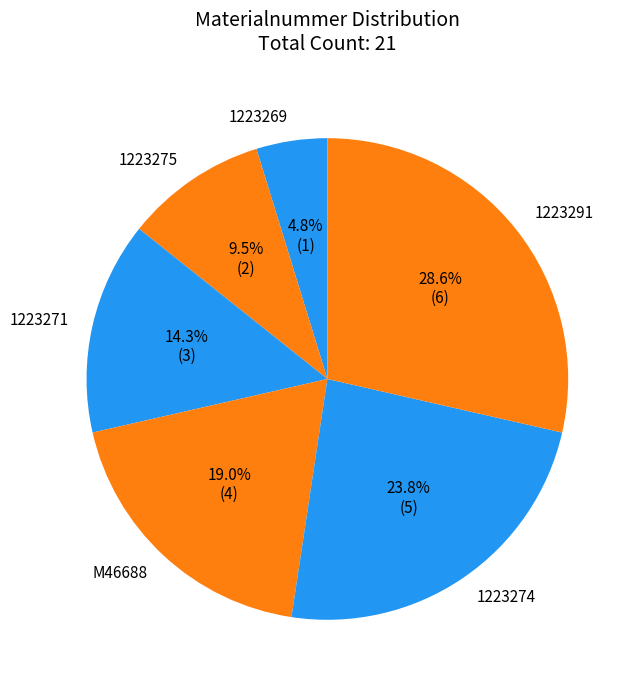

What portion of the pie excludes 1223271?

85.7%